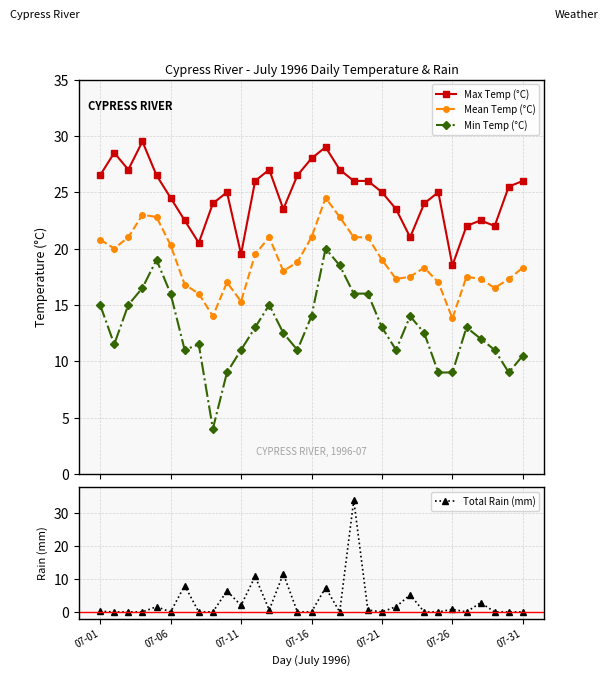

True or false: Total Rain (mm) has more than 2 interior local peaks.

True